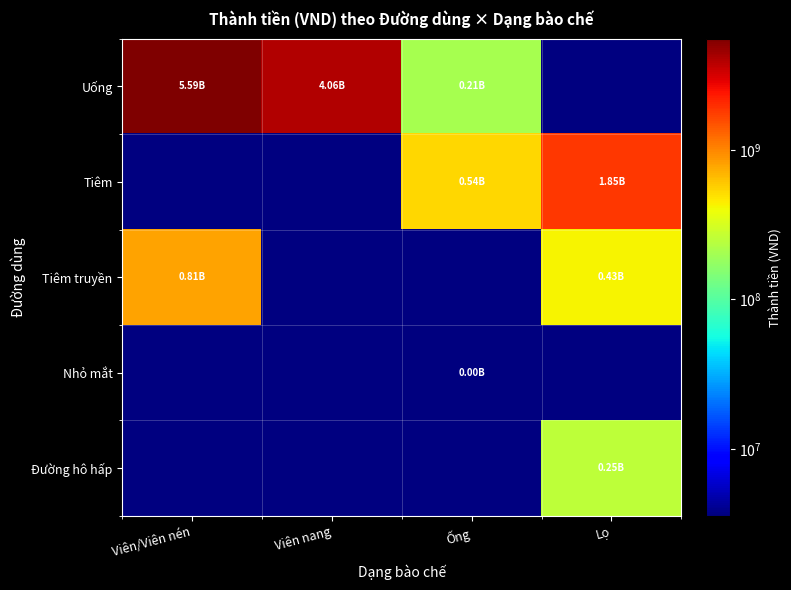

How many values in the Uống series are below 4058610000?

1